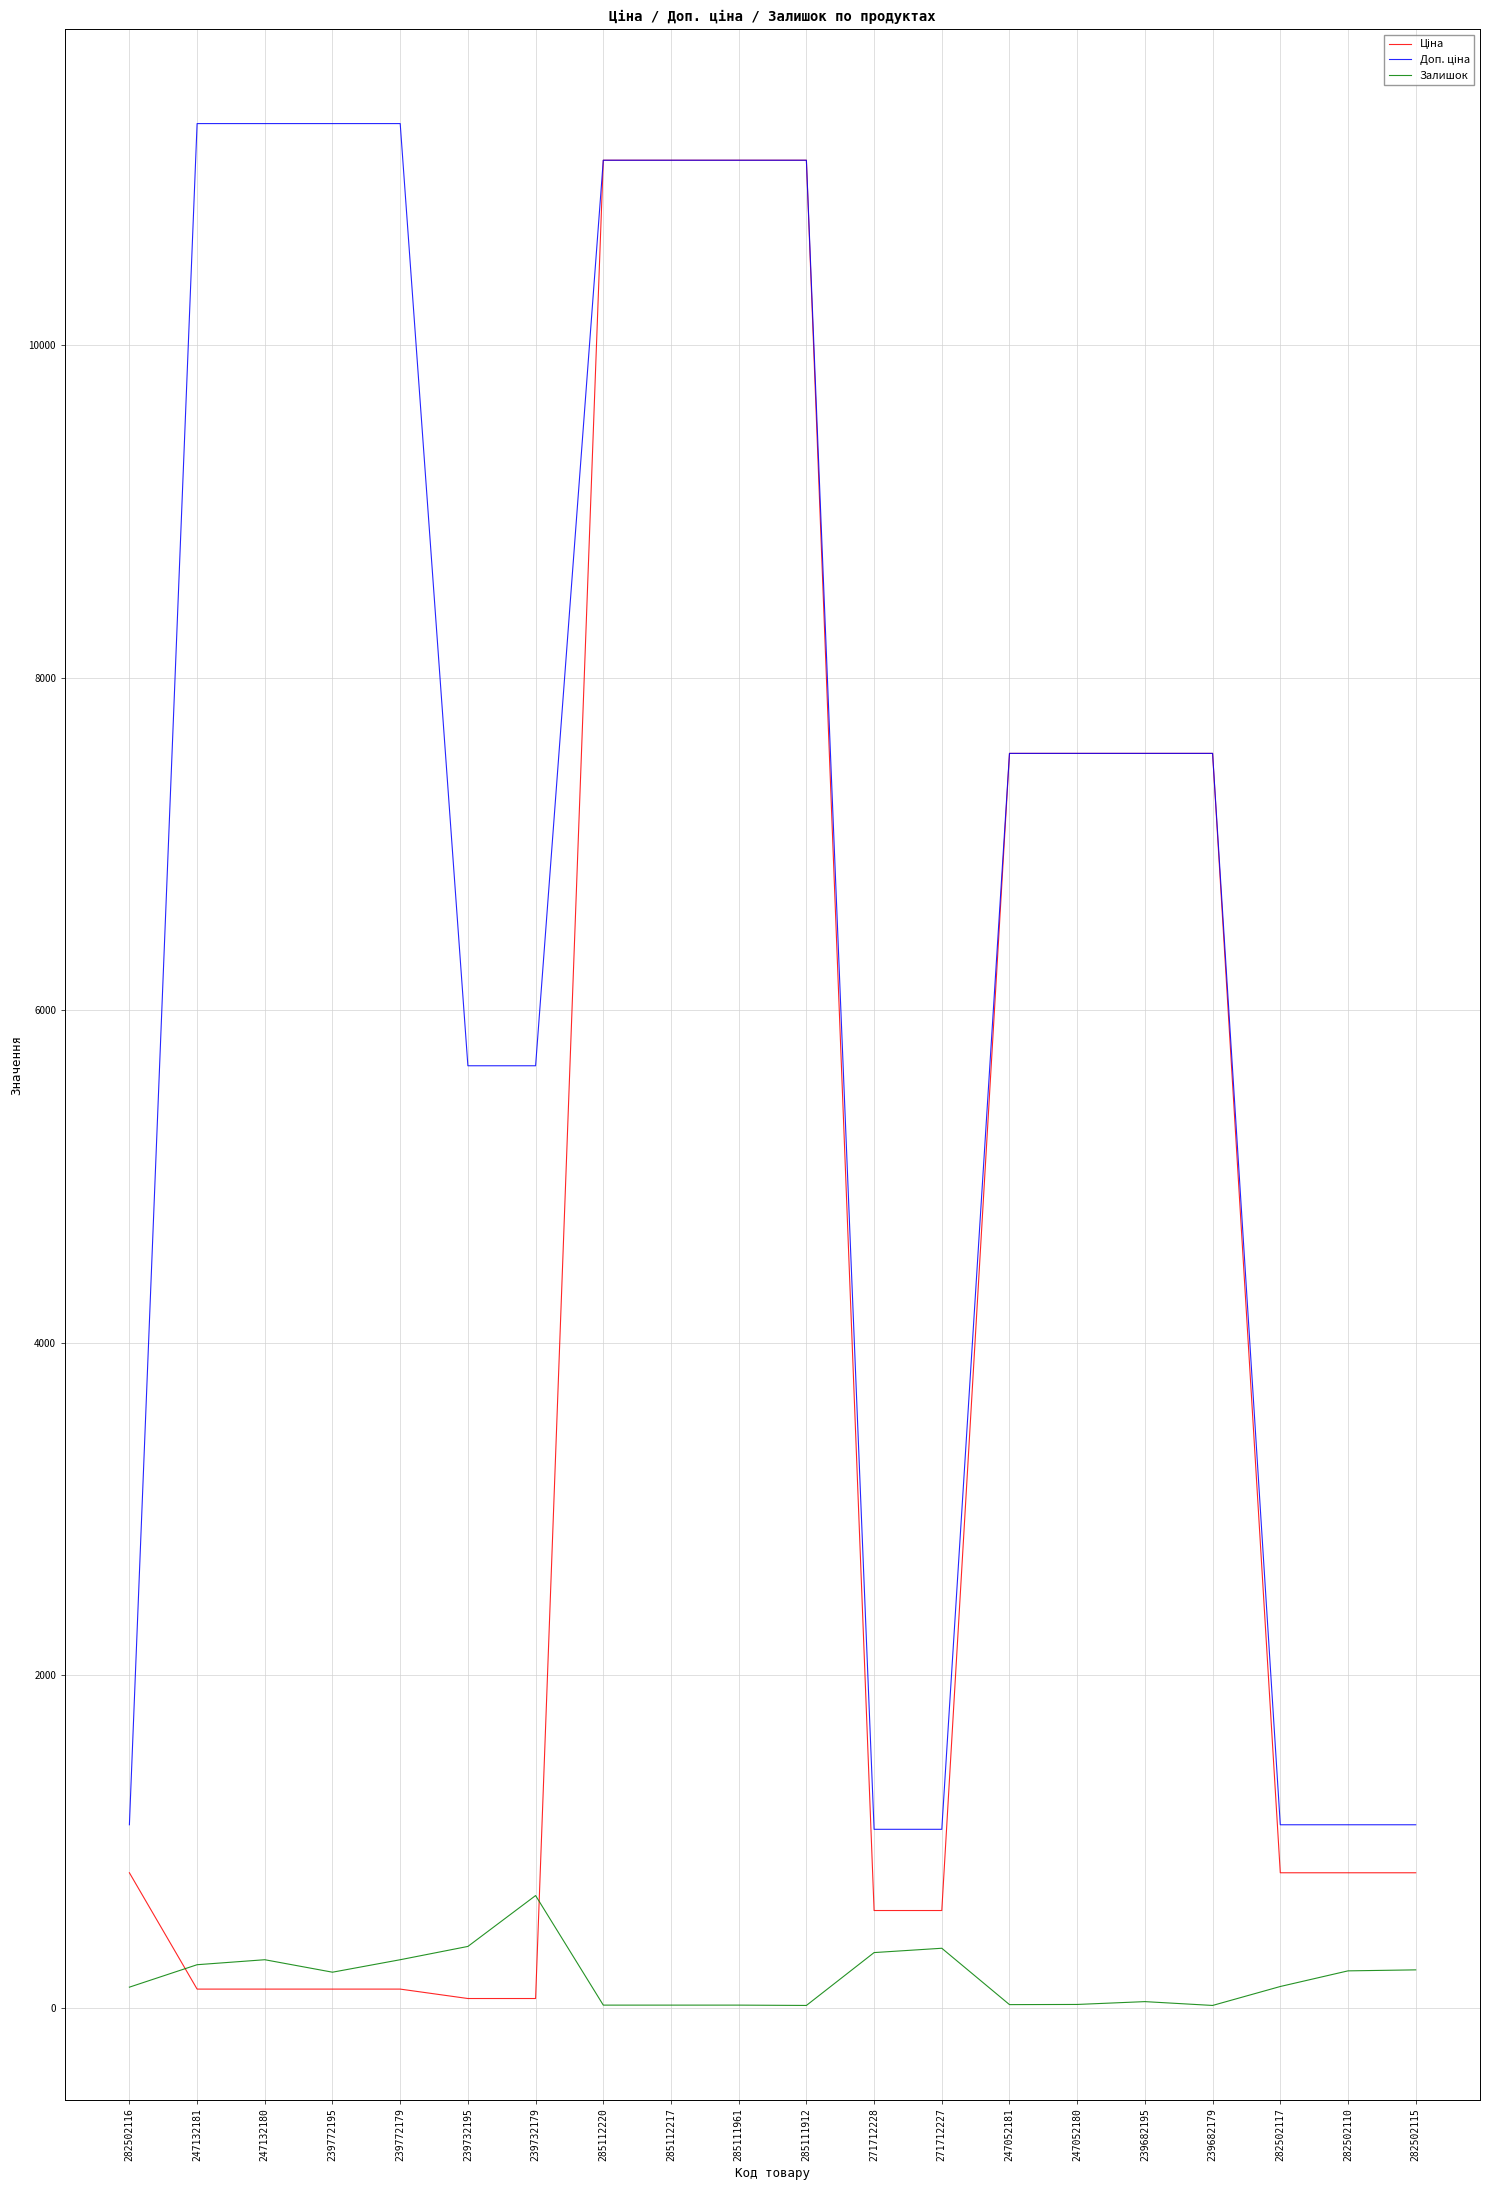

What is the greatest value displayed?

11334.0